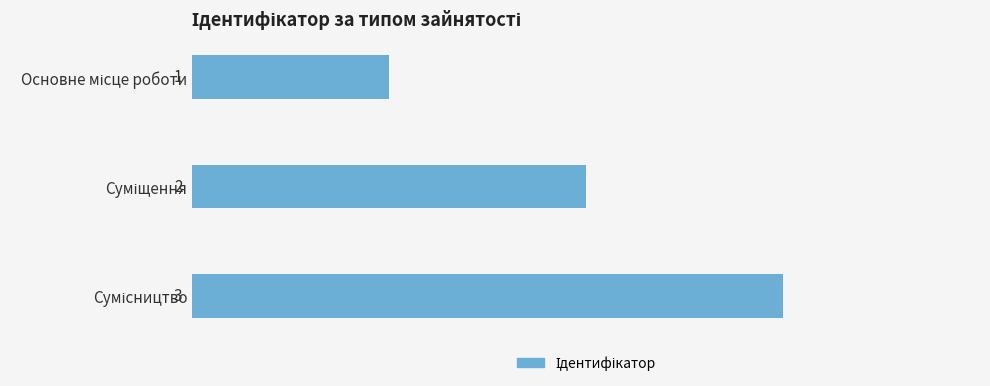

How many data points are less than 2?

1